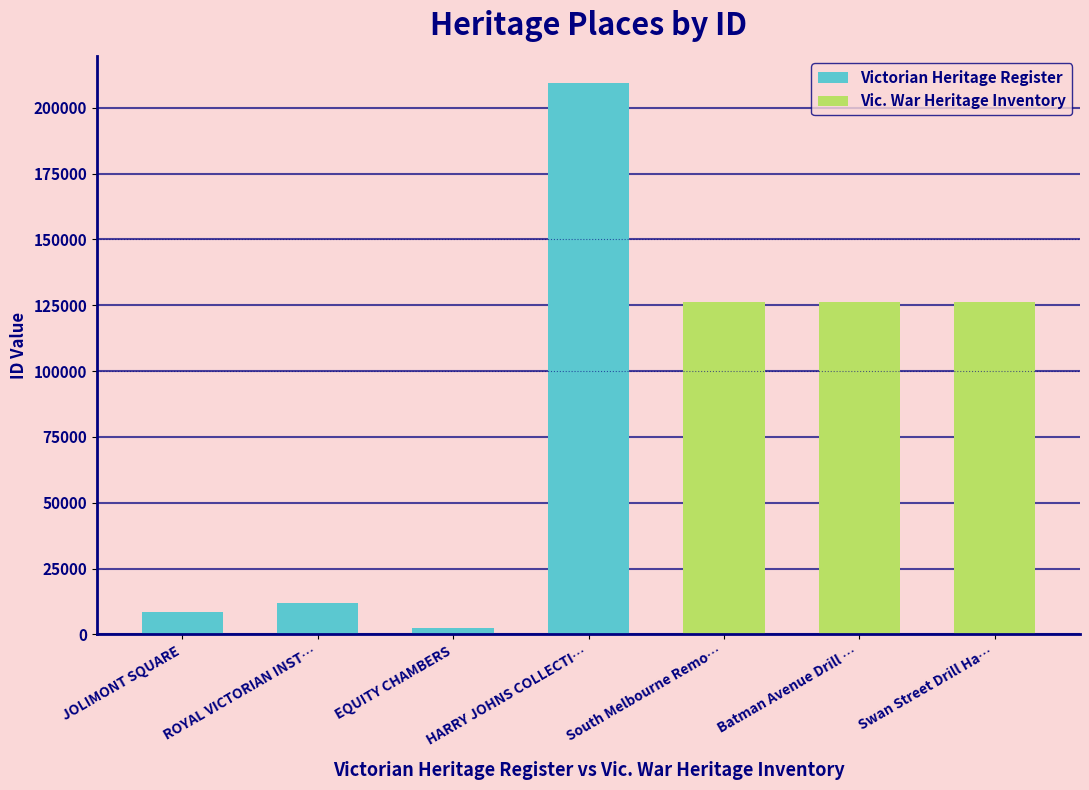

What position from the right is South Melbourne Remount Depot?

3